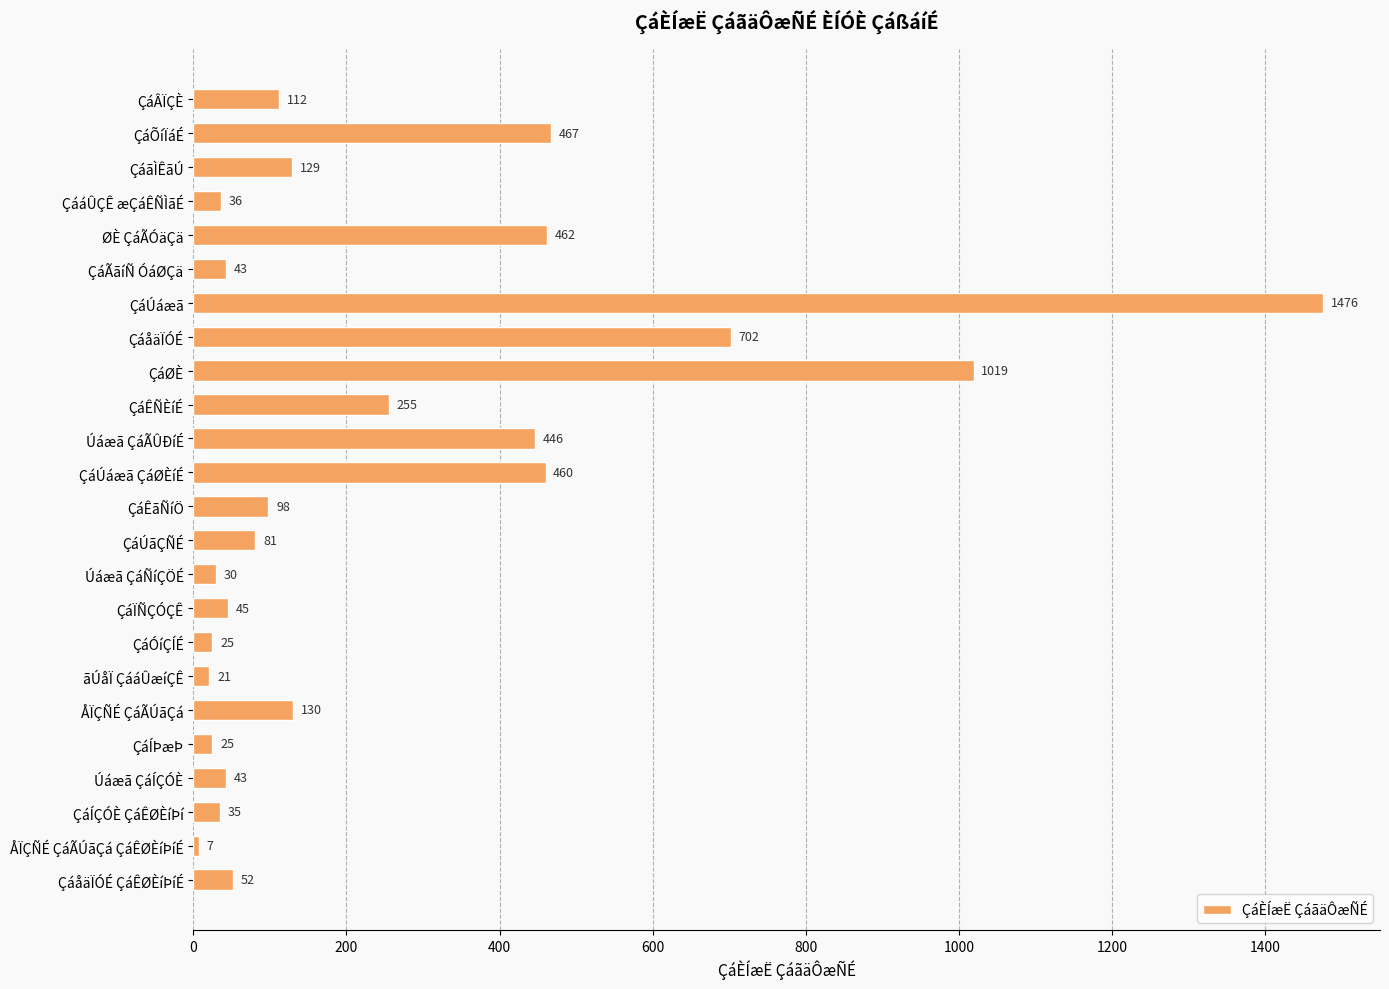

Count the number of categories in the chart.

24